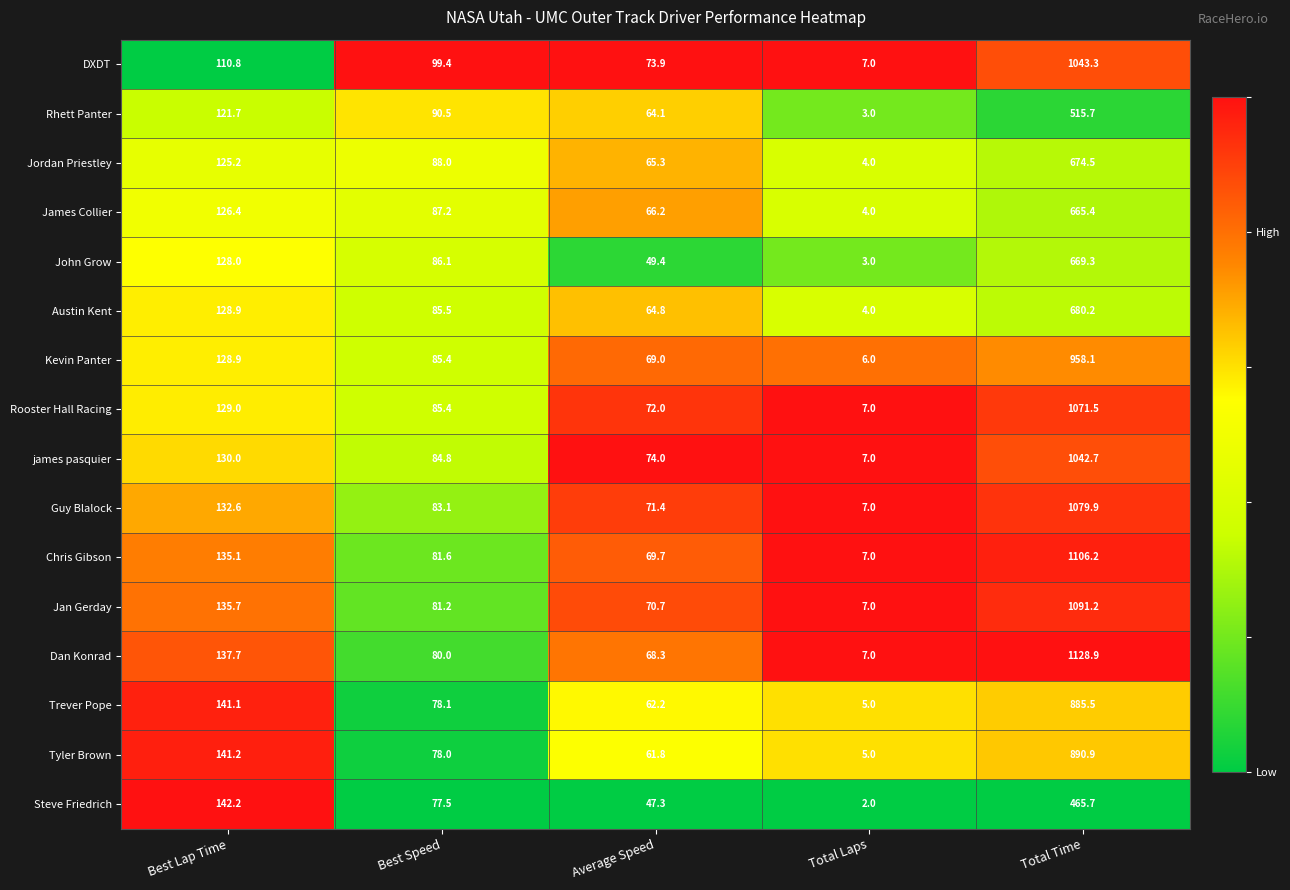

Between Best Speed and Average Speed, which series saw the biggest shift?

John Grow